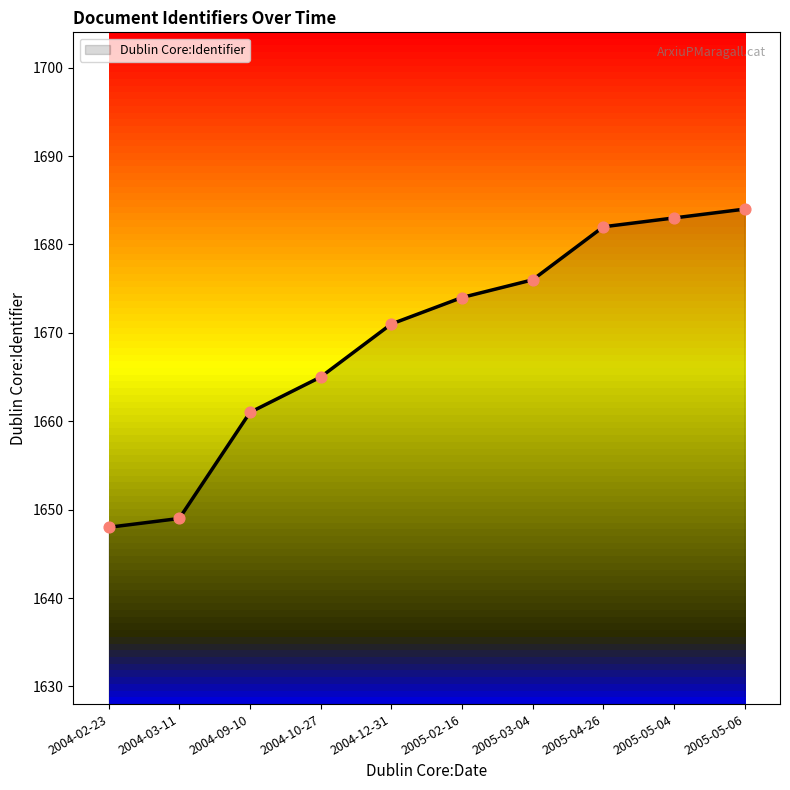

What is the change in value from 2004-02-23 to 2004-03-11?

+1